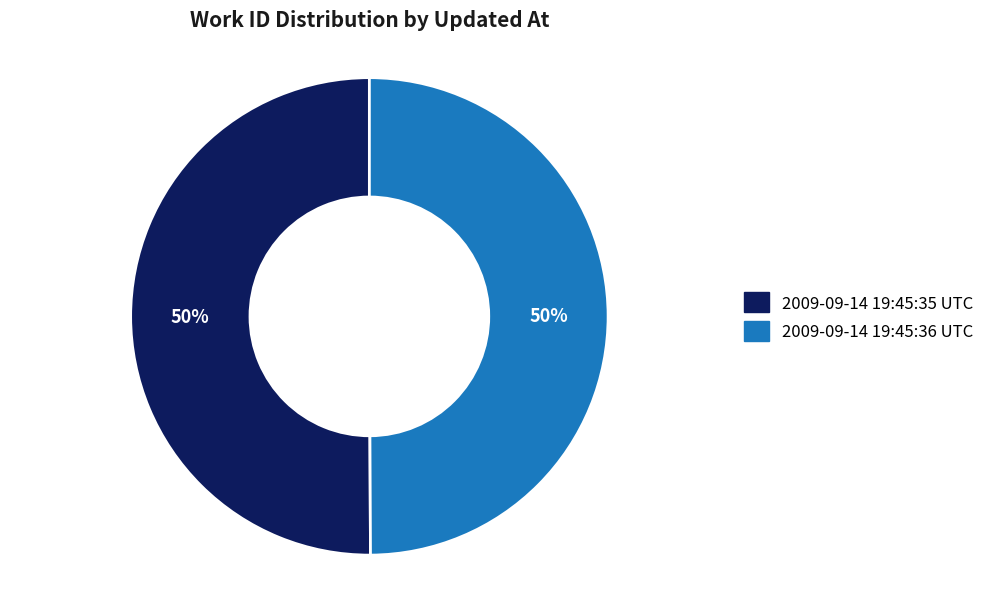

To the nearest percent, what is the average slice percentage?

50%